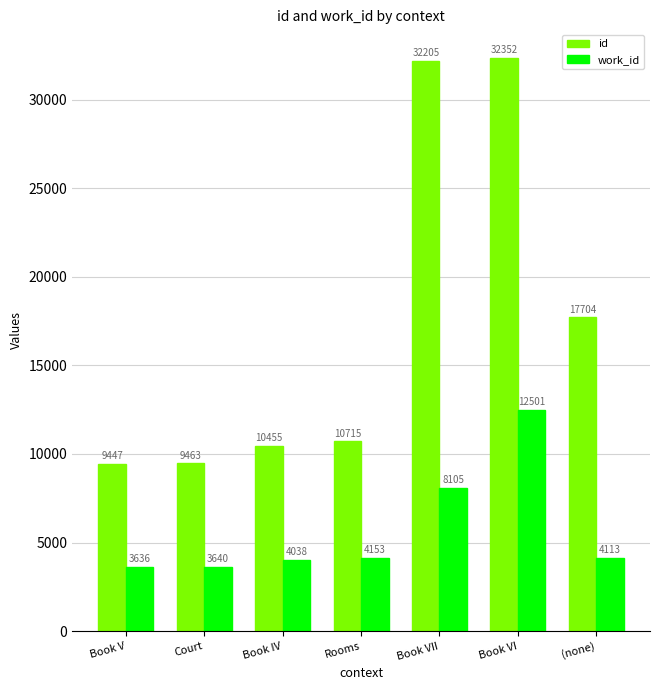

How many data points in id are less than 10715?

3